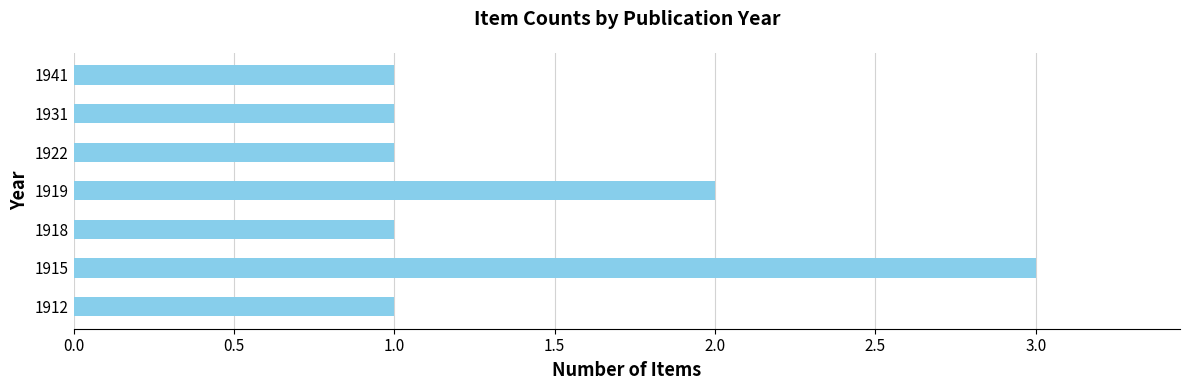

What is the sum of all values?

10